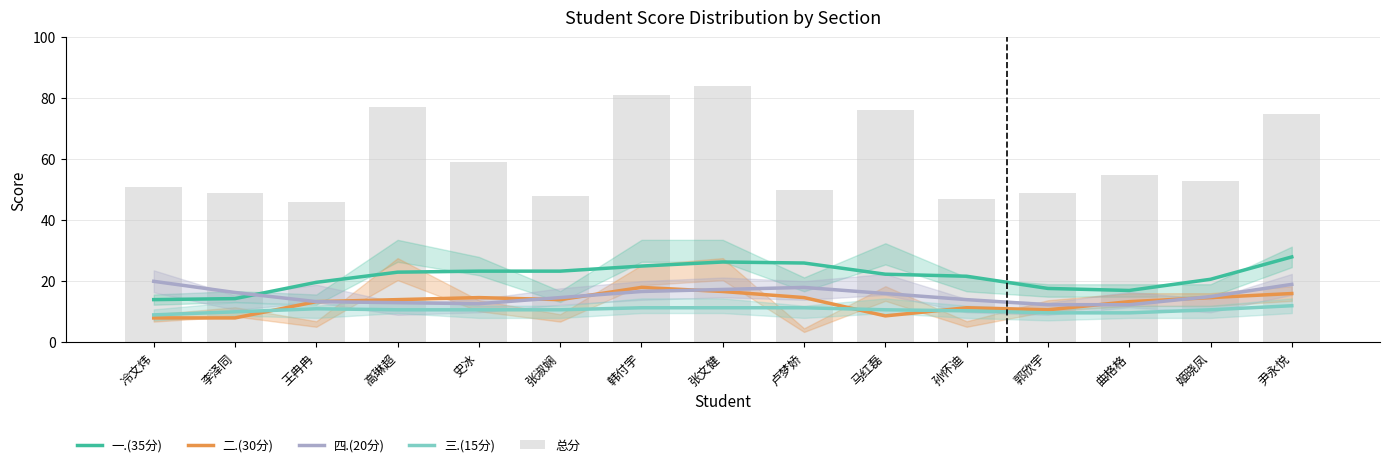

What is the average value of the 四.(20分) series?

15.4